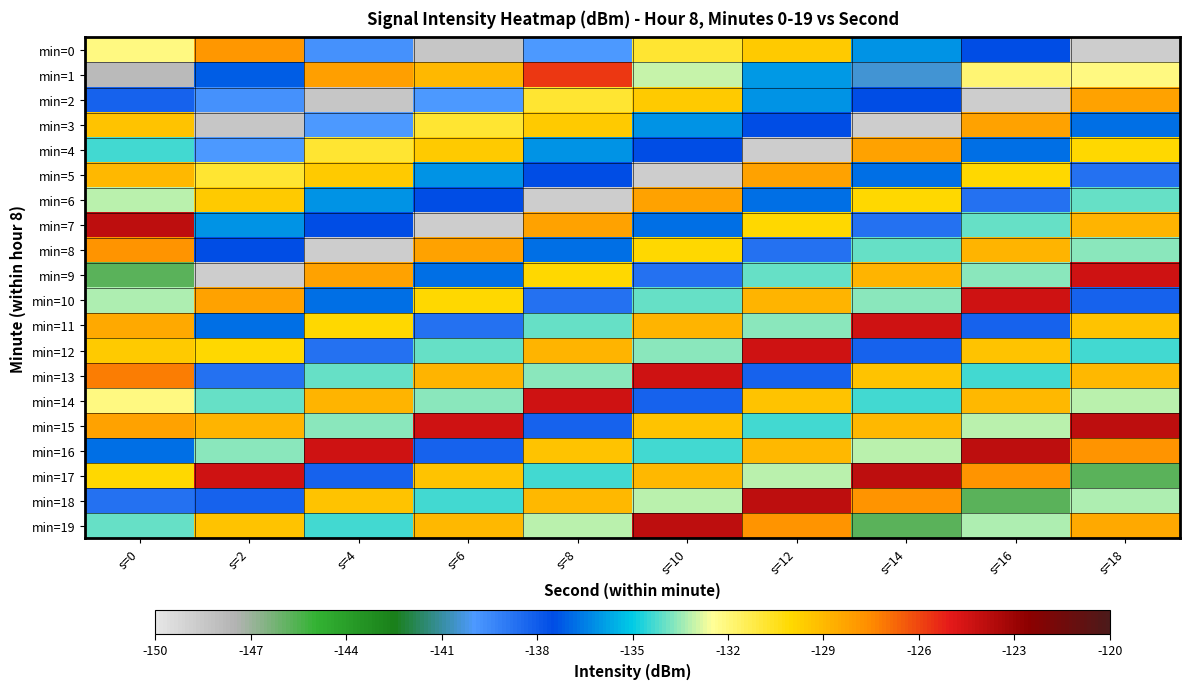

Which series has the largest total across all categories?

min=15